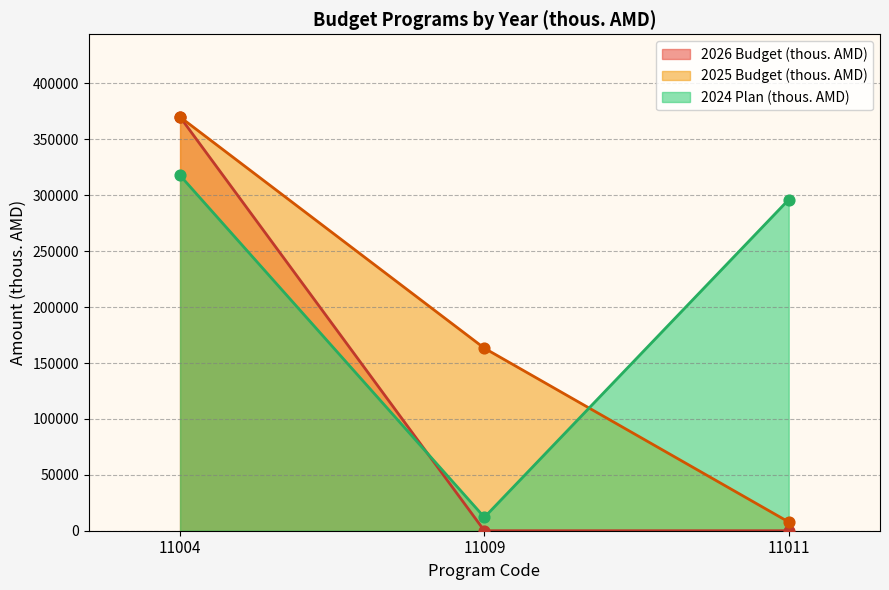

What are all the series names shown in the legend?

2025 Budget (thous. AMD), 2026 Budget (thous. AMD), 2024 Plan (thous. AMD)